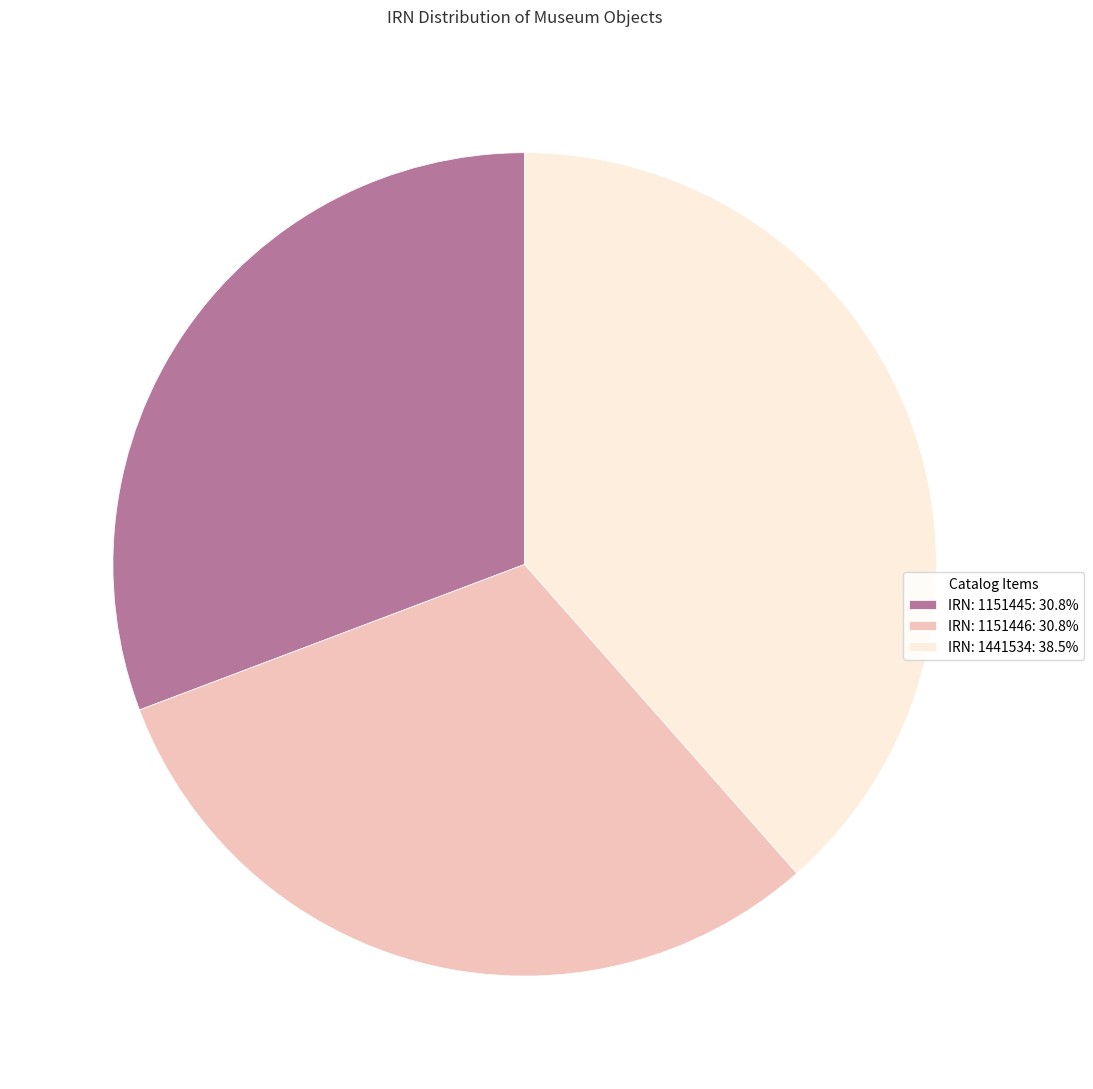

Is there a majority slice in this chart?

No